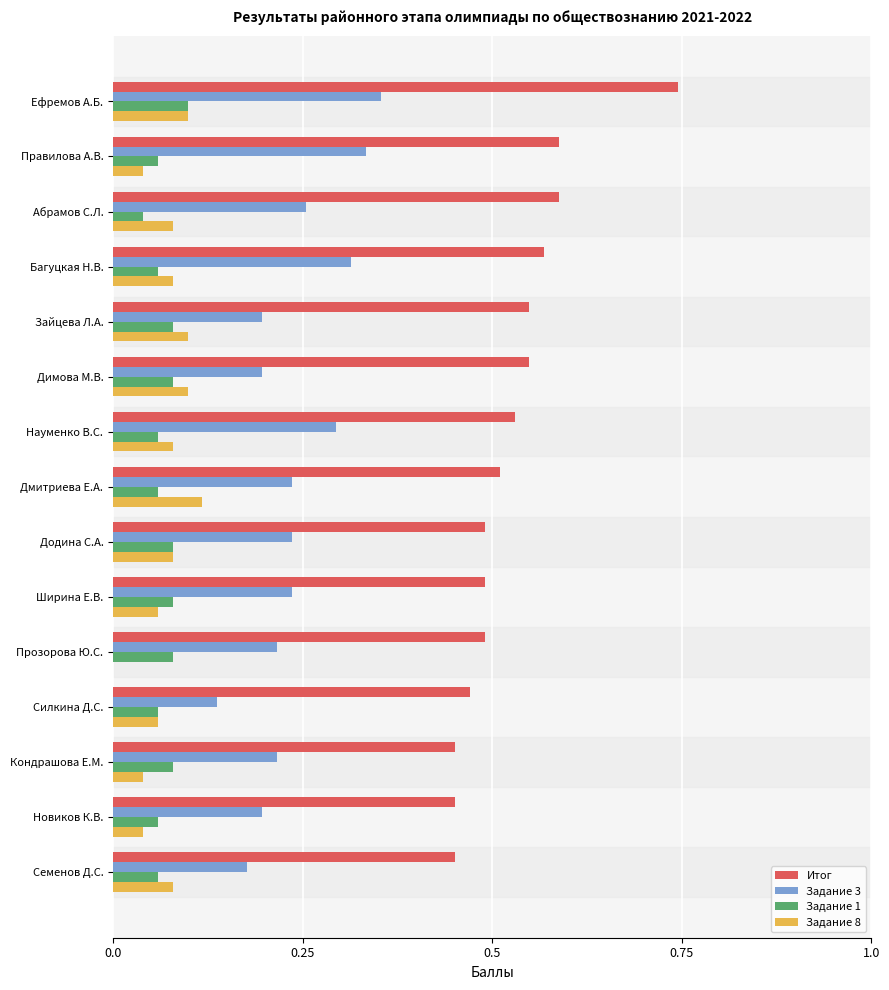

What is the sum of all Задание 1 values?

1.0